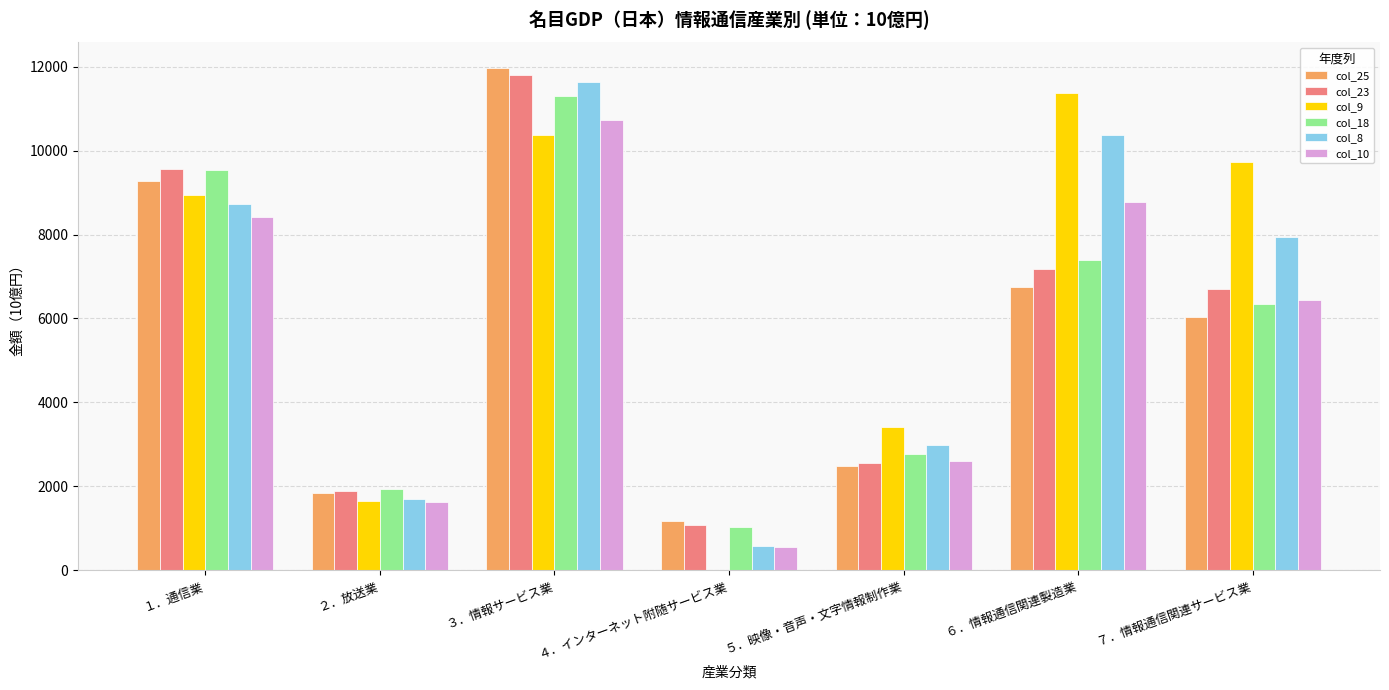

What is the average value of the col_10 series?

5594.7